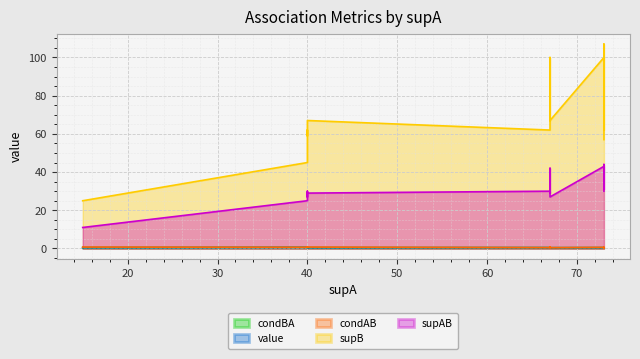

How many interior local valleys does the supAB series have?

4